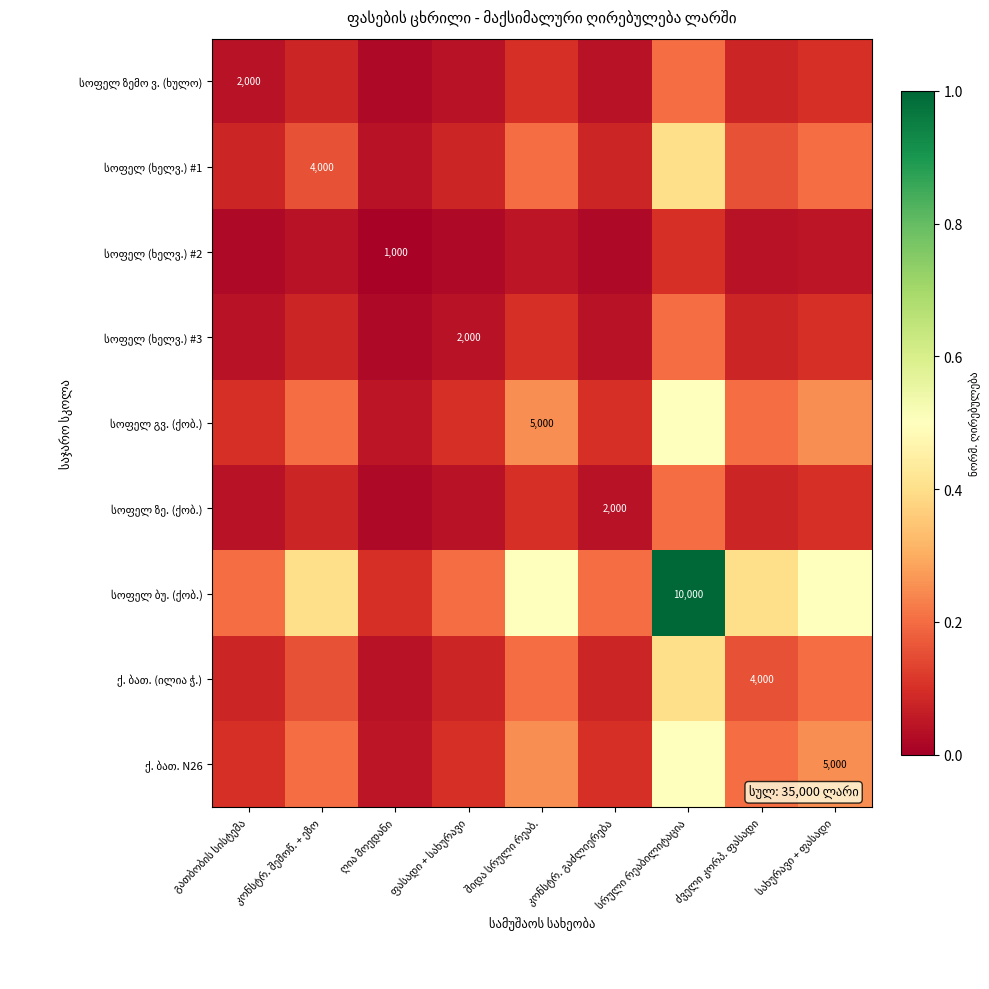

True or false: სოფელ ზემო ვ. (ხულო) has a value of 0.2 at სრული რეაბილიტაცია.

True